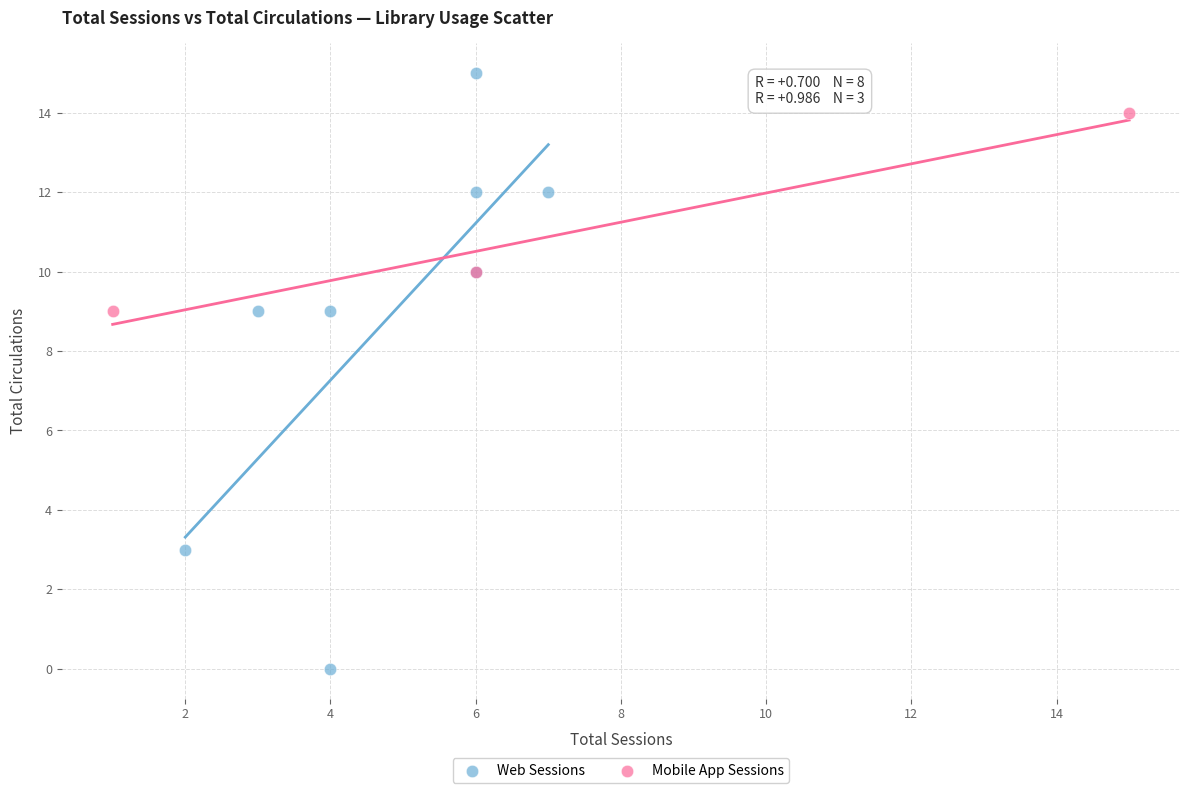

Which series contains the lowest Y value?

Web Sessions